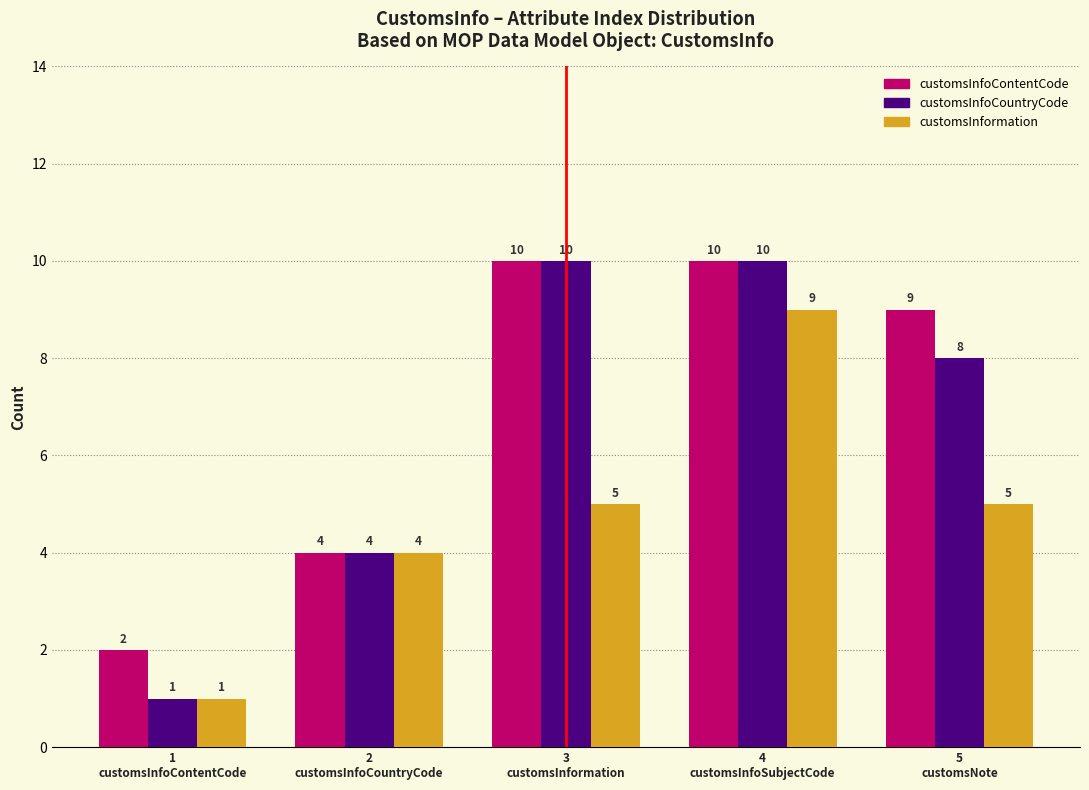

Reading left to right, extract all data points from this chart.

customsInfoContentCode: 2	4	10	10	9
customsInfoCountryCode: 1	4	10	10	8
customsInformation: 1	4	5	9	5